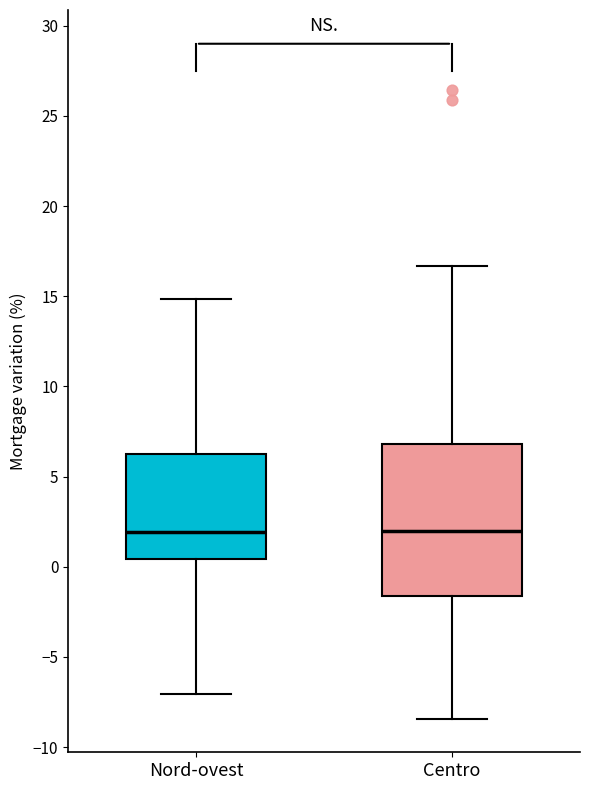

Reading left to right, transcribe this box plot: for each box, give where its median line is, the range the box spans, and where its two whiskers end, as read against the y-axis. The values are not printed on the chart, so give them approximately, as read against the axis.

Nord-ovest: median 2.0, box 0.5 to 6.0, whiskers -7.0 to 15.0
Centro: median 2.0, box -1.5 to 7.0, whiskers -8.5 to 16.5